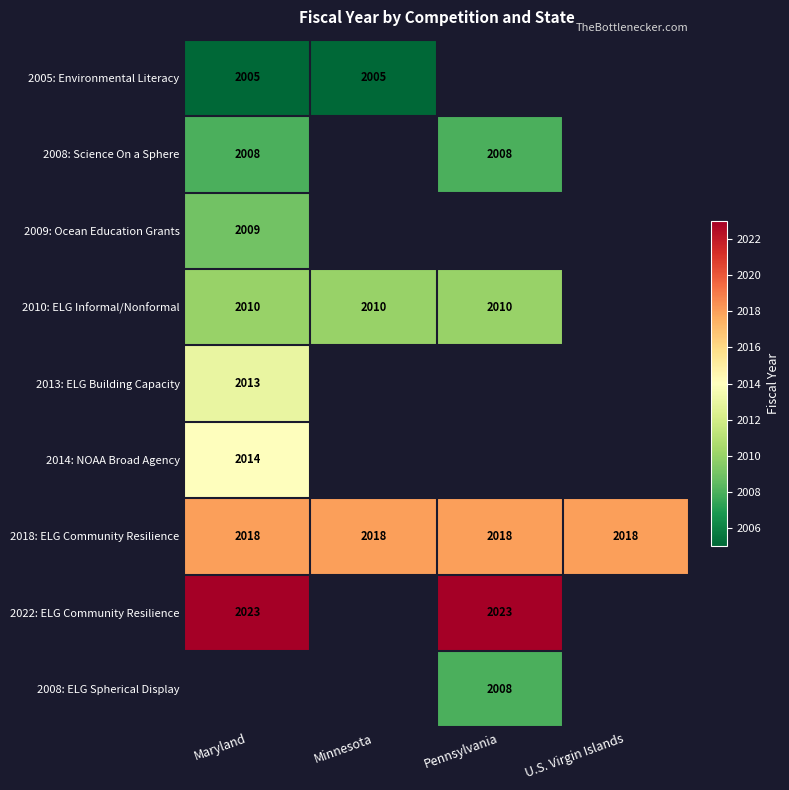

At how many categories does at least one series exceed 2007?

4